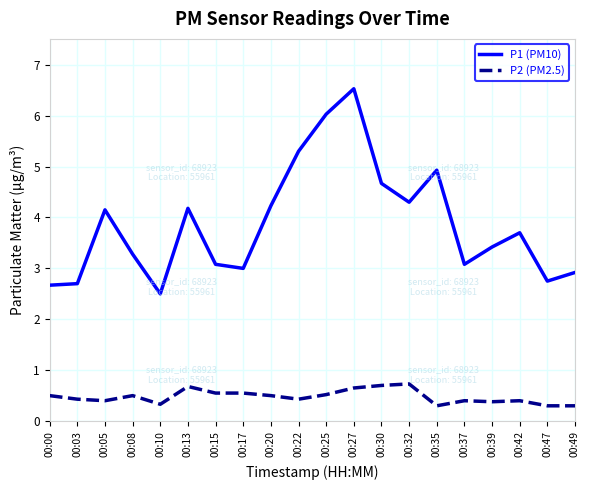

At which category is the sum across all series the highest?

00:27